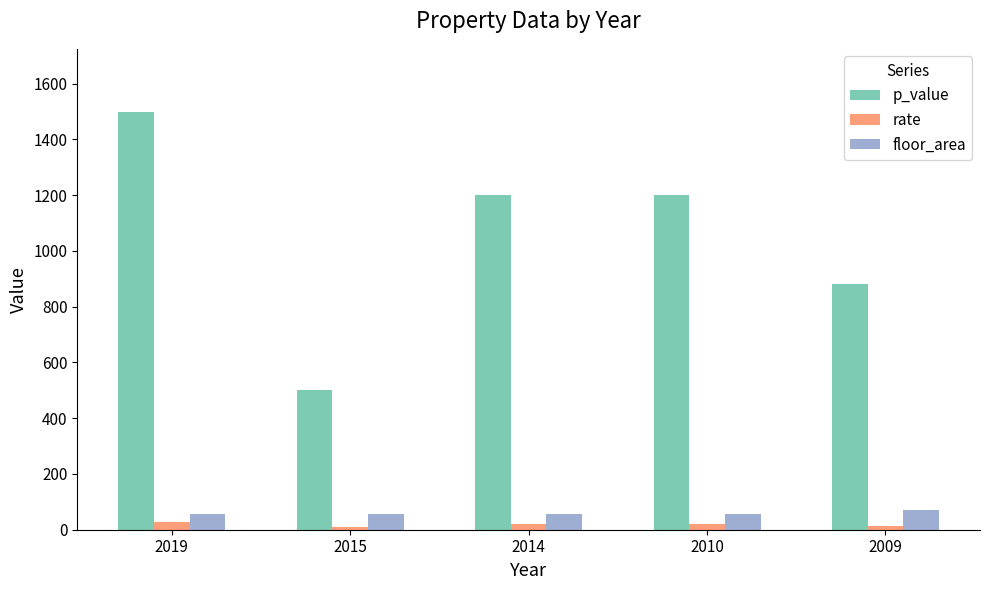

How many categories are shown in the chart?

5